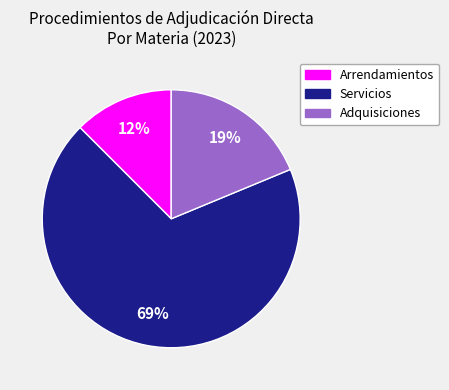

What is the ratio of the value at Arrendamientos to the value at Servicios?

0.2